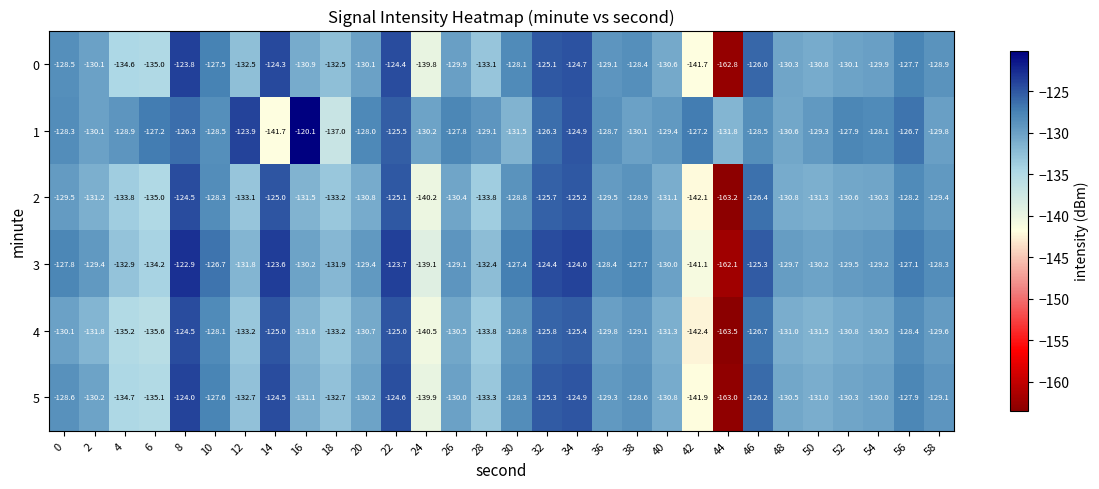

Which series has the largest range (max minus min)?

3